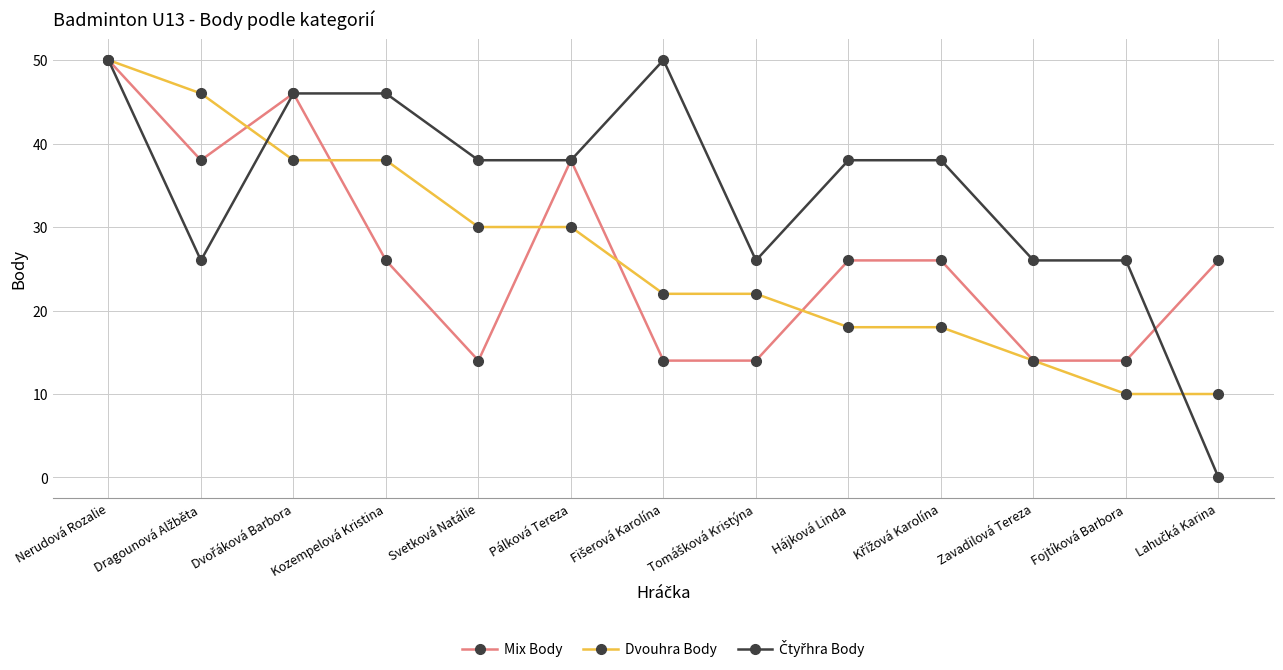

Where does the Dvouhra Body series first go above 22?

Nerudová Rozalie